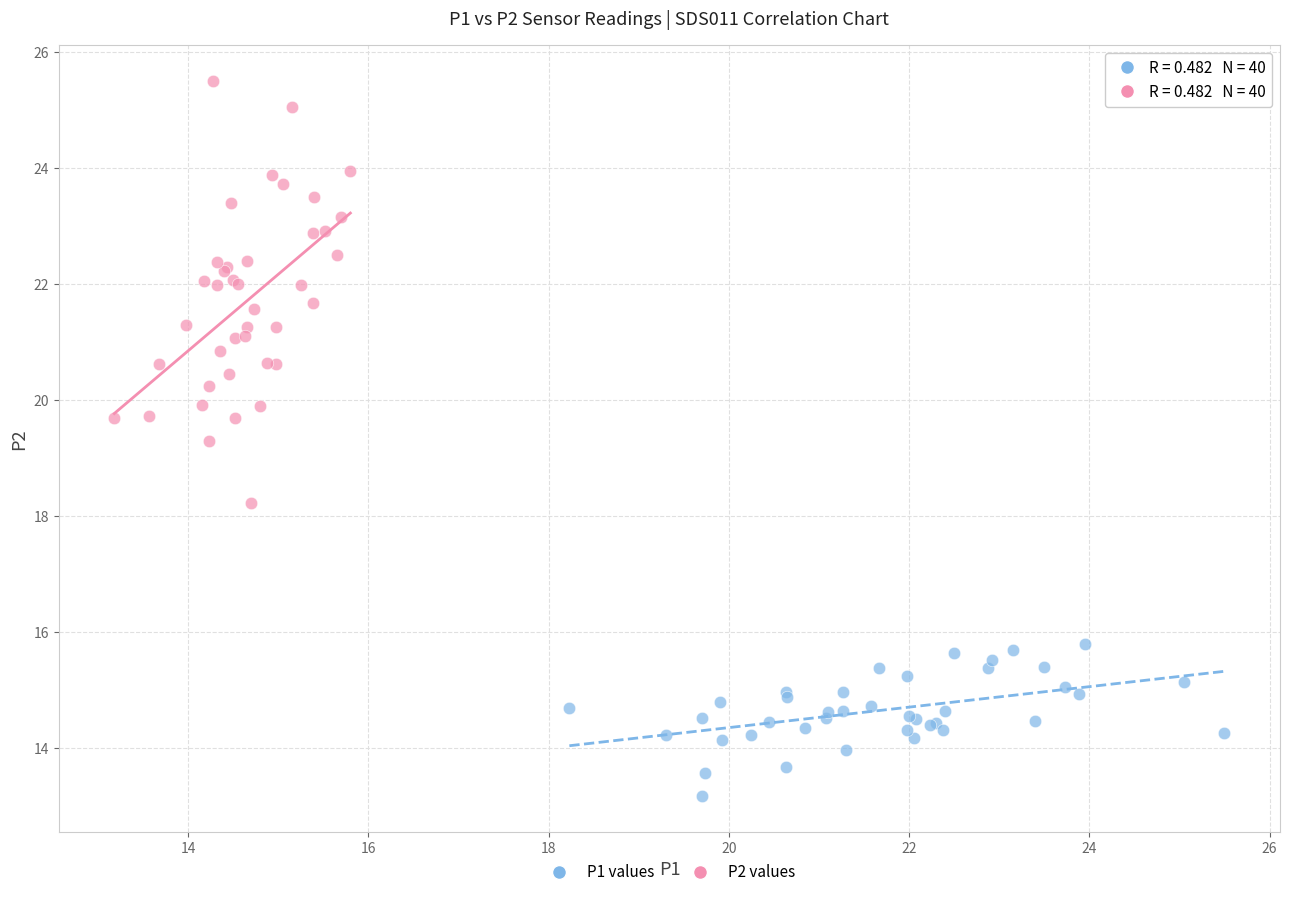

Which series reaches the maximum Y coordinate?

P2 values